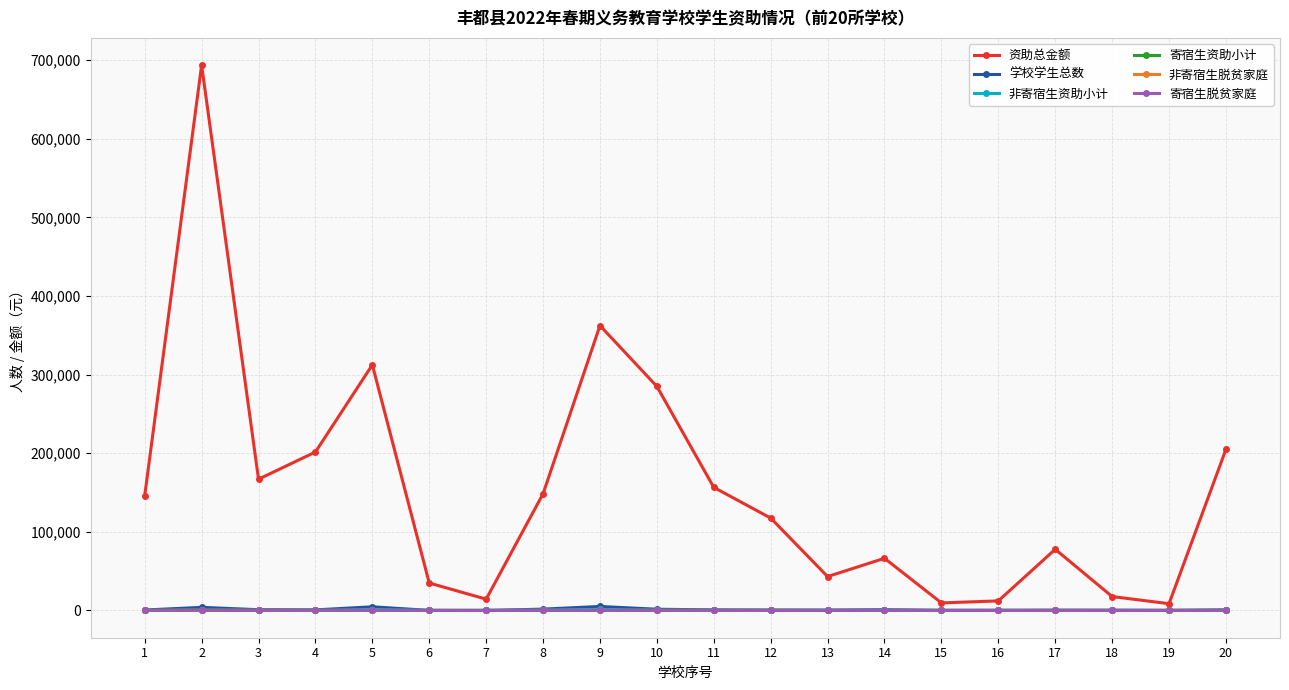

The value of 资助总金额 at 10 is 402068.8. True or false?

False